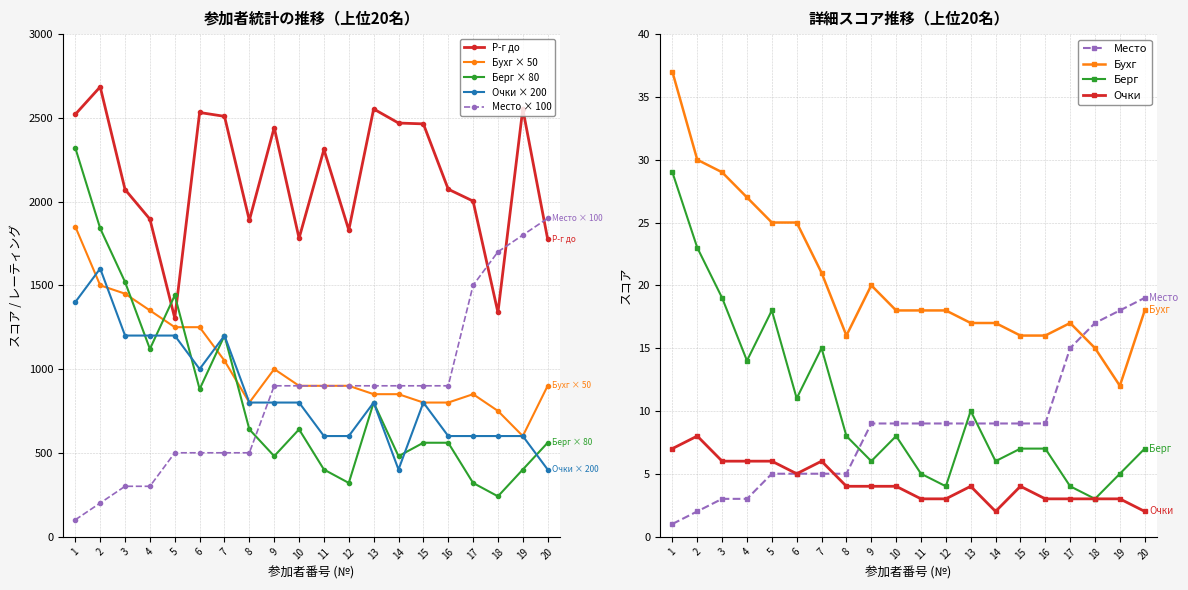

Where is the first local minimum for Бухг?

8